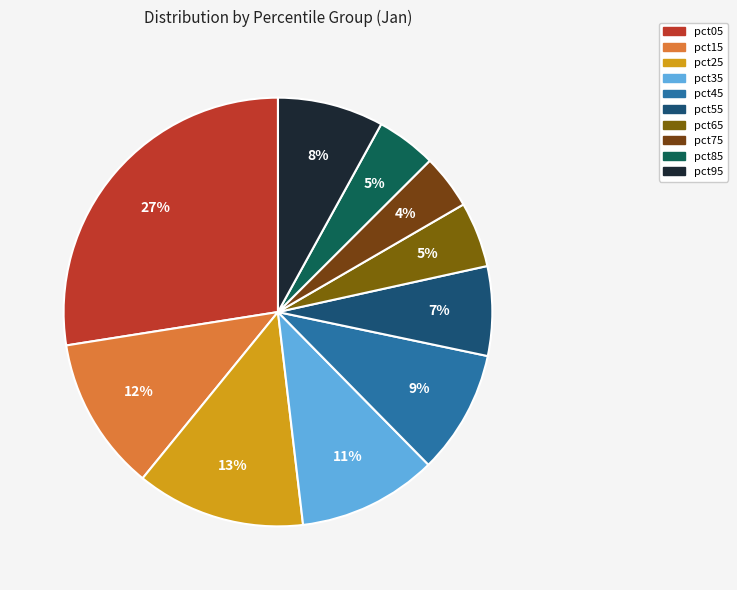

Is pct95 the majority of the pie?

No